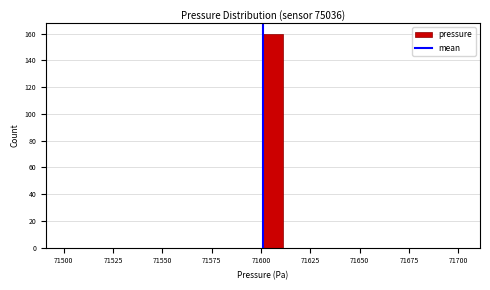

Around what value on the x-axis is the tallest bar? Give the approximate position of its centre, as read against the axis.

71605